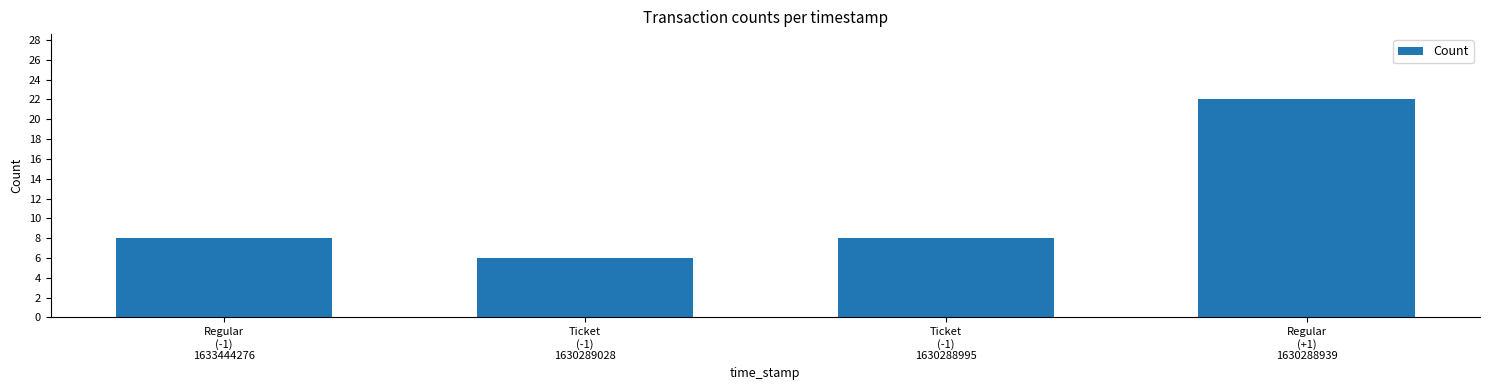

What is the difference between the maximum and minimum values?

16